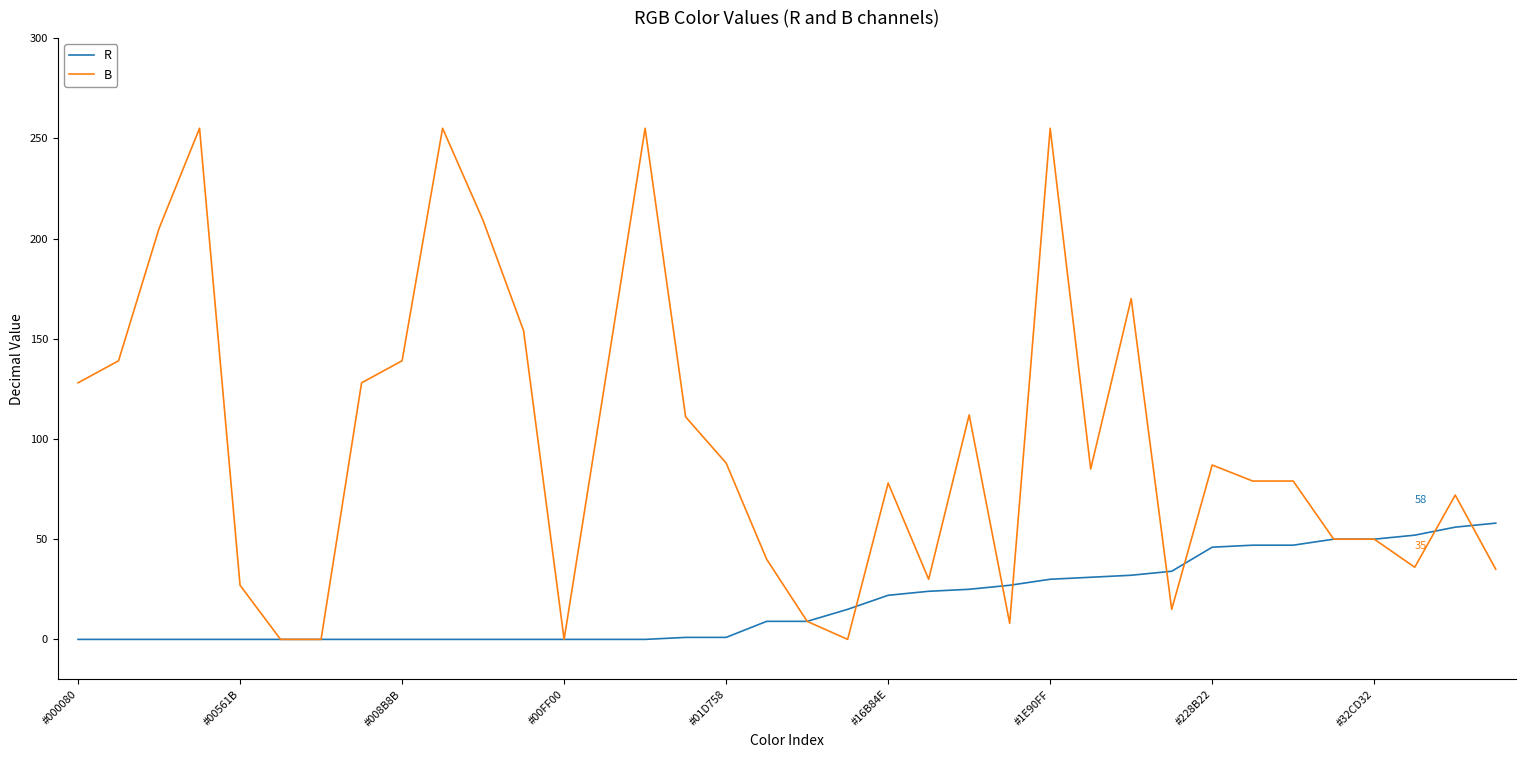

Which series has the largest total across all categories?

B